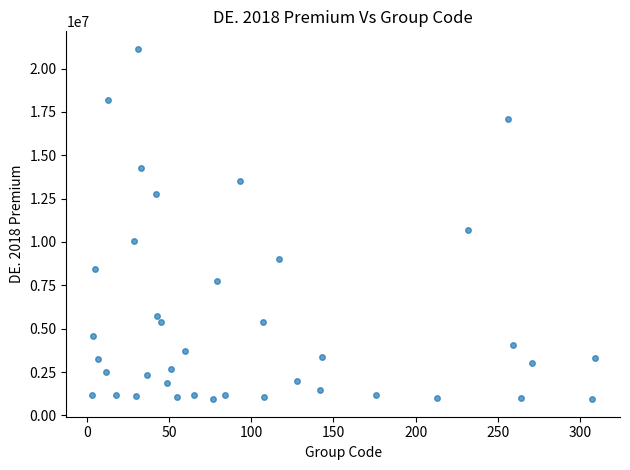

What Y value in the scatter plot is closest to 11033344?

10688625